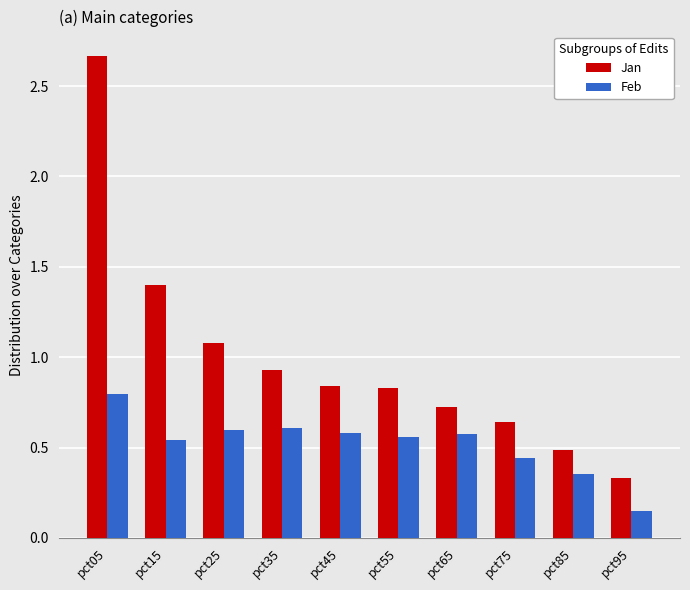

What are all the series names shown in the legend?

Jan, Feb